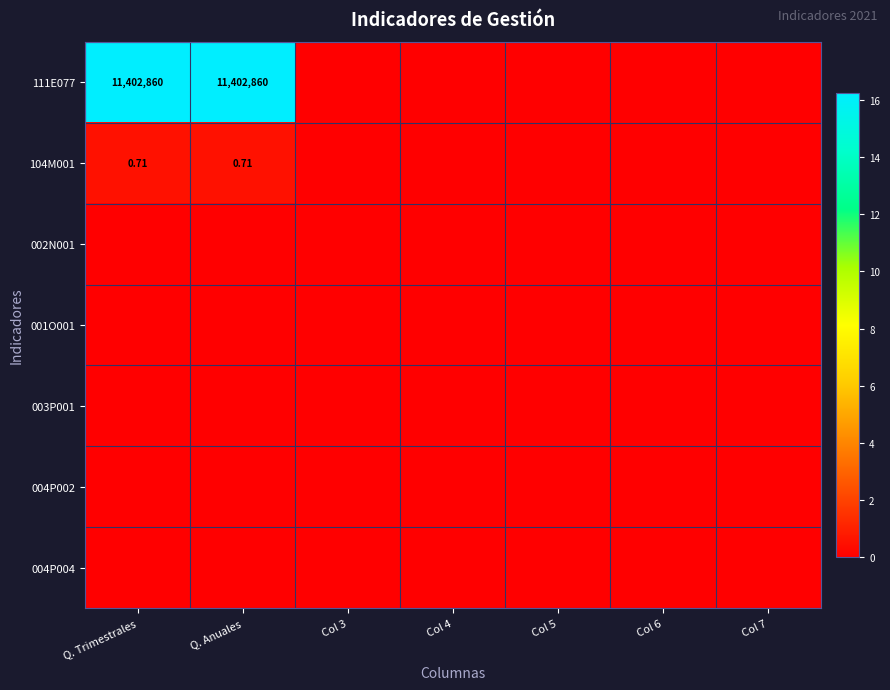

At which category does the chart reach its minimum across all series?

Col 3